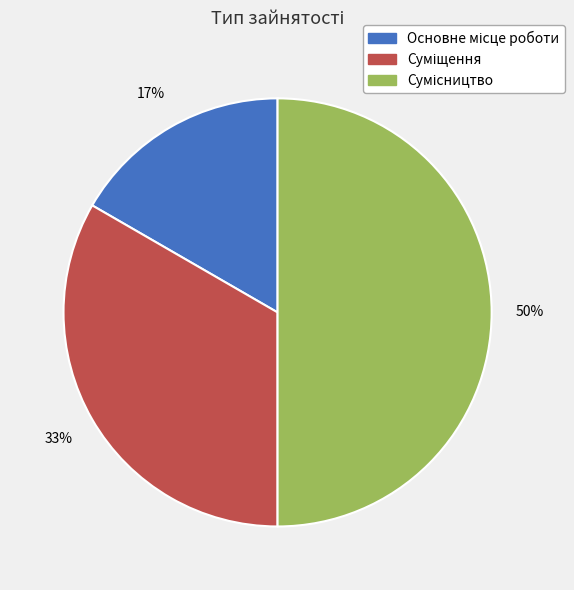

To the nearest percent, what is the difference between the largest and smallest slice percentages?

33%